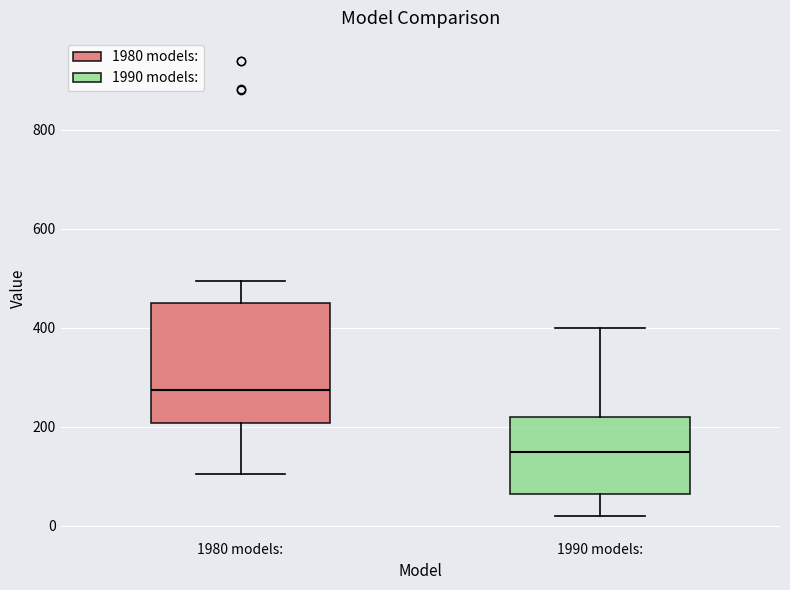

Which box has the highest median line?

1980 models: